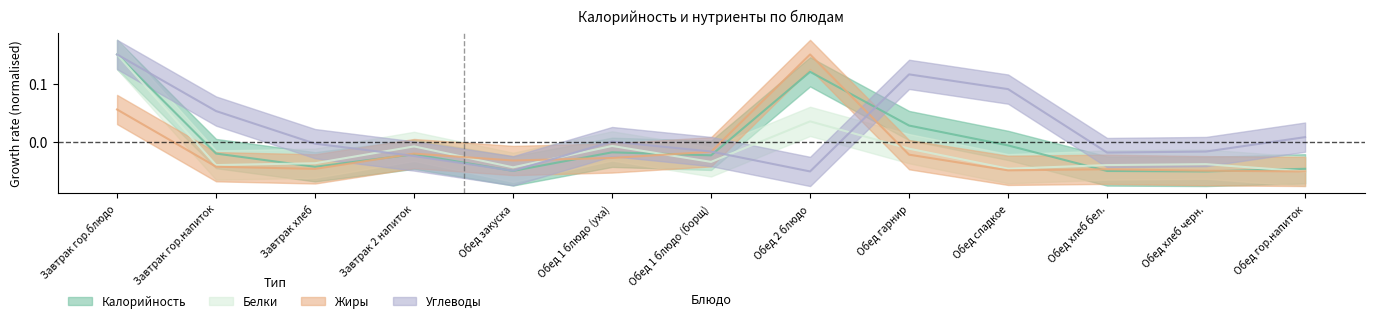

What is the label of the 2nd point from the right?

Обед хлеб черн.